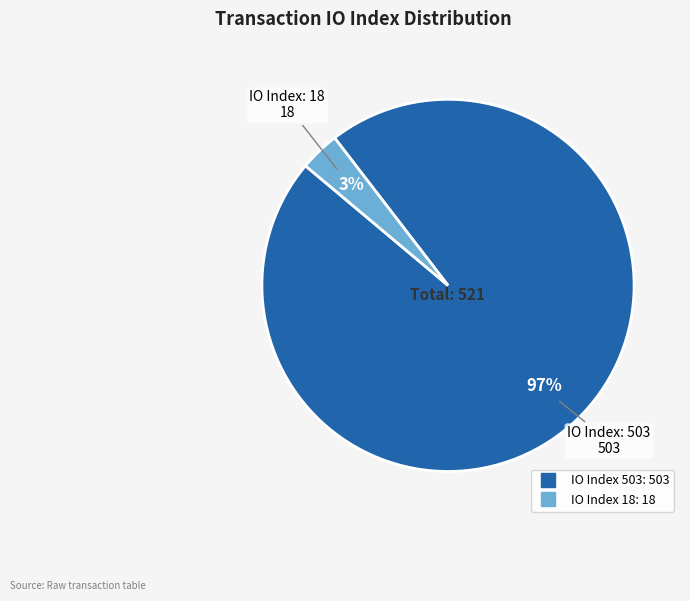

Is there a majority slice in this chart?

Yes